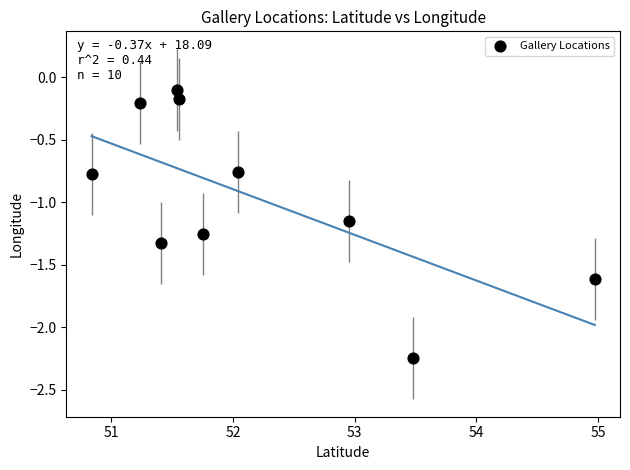

What is the average X value?

52.2